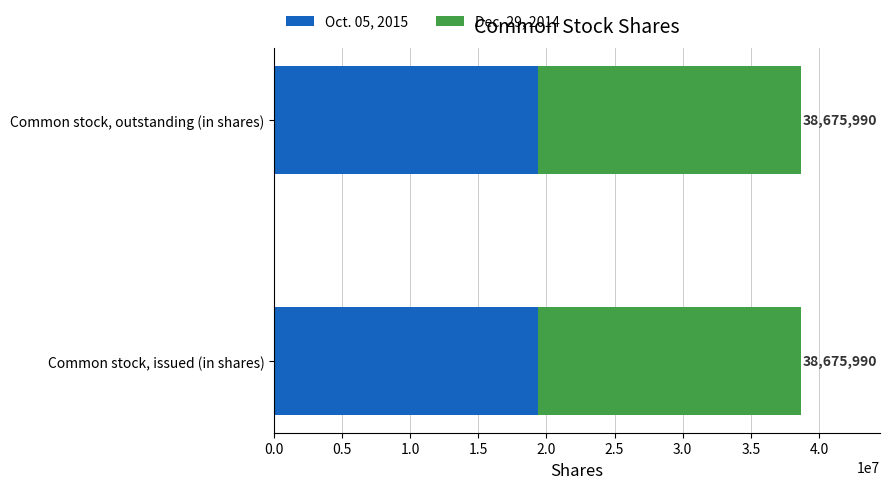

What are all the series names shown in the legend?

Oct. 05, 2015, Dec. 29, 2014